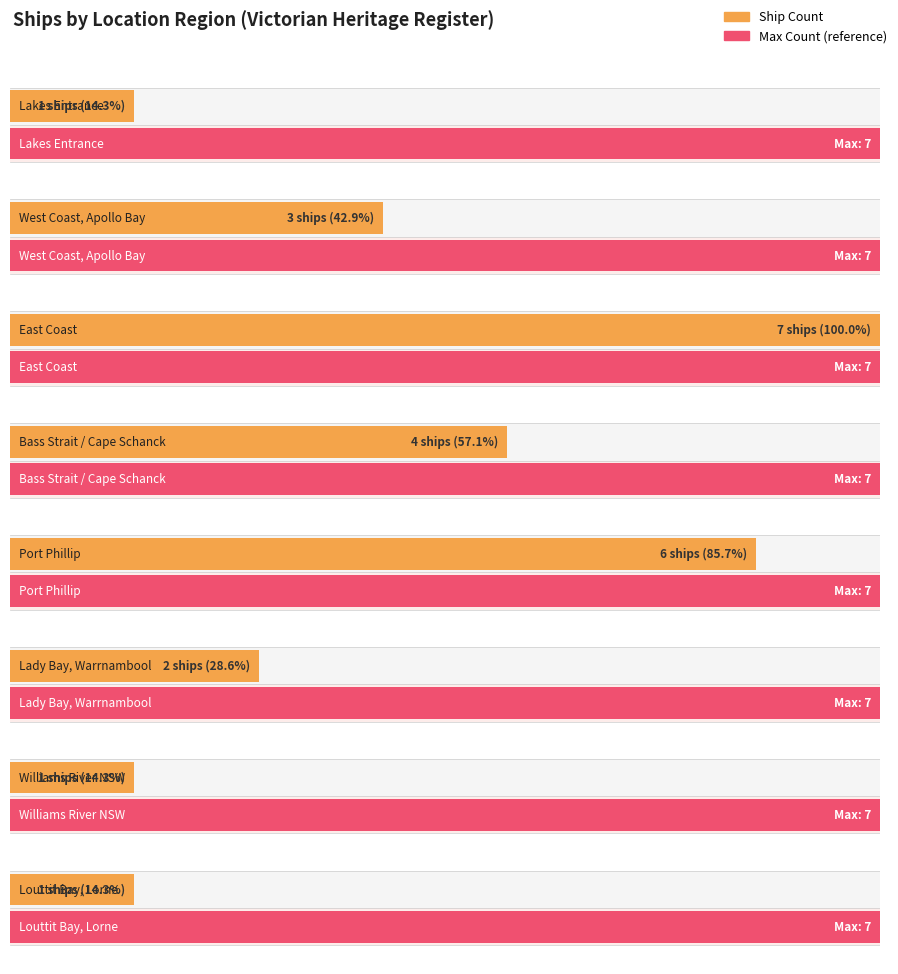

What is the label of the 4th bar from the right?

Bass Strait, Cape Schanck